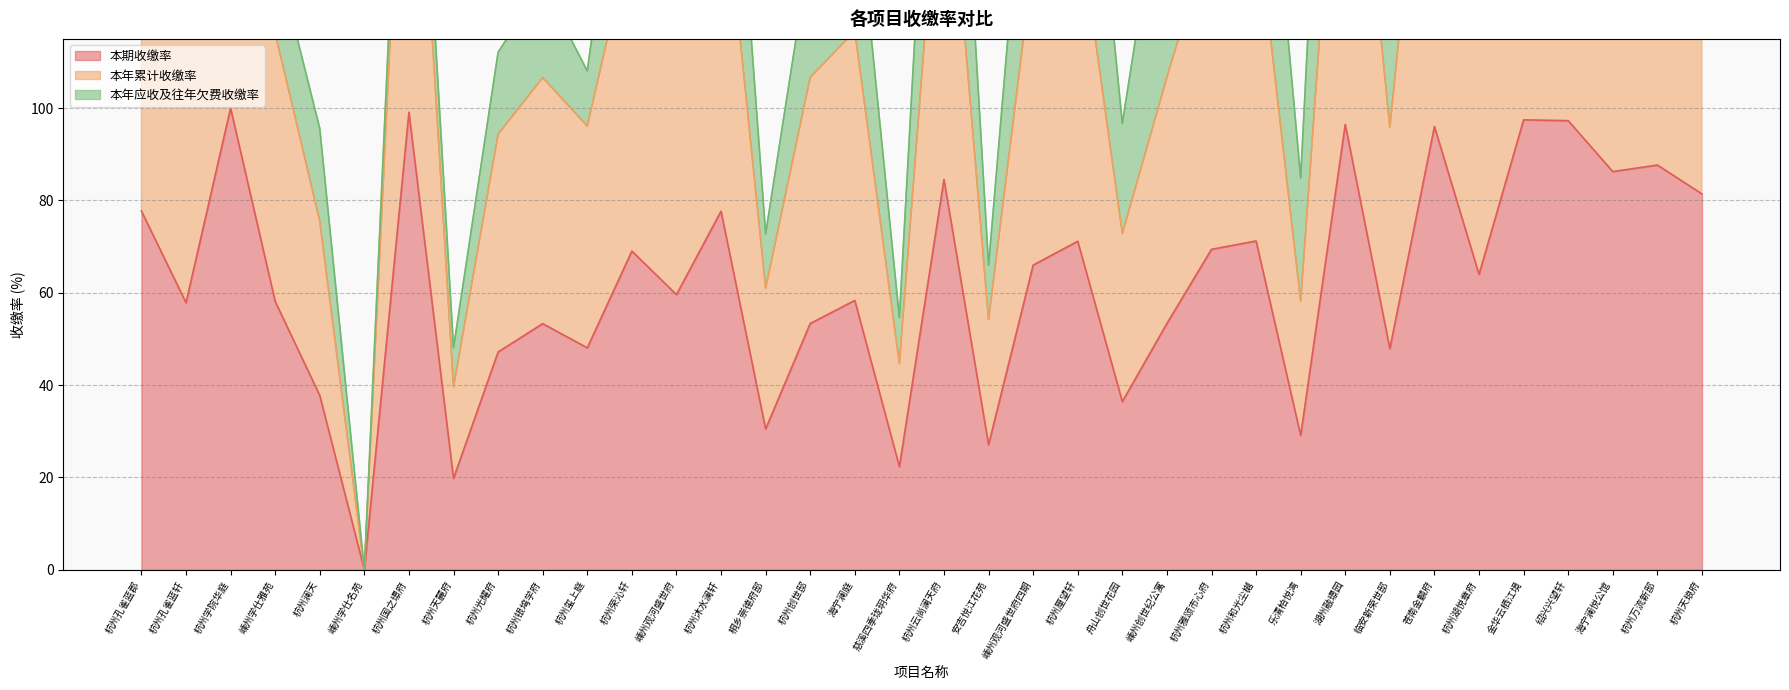

Is it true that 本期收缴率 equals 100.0 at 杭州学院华庭?

True